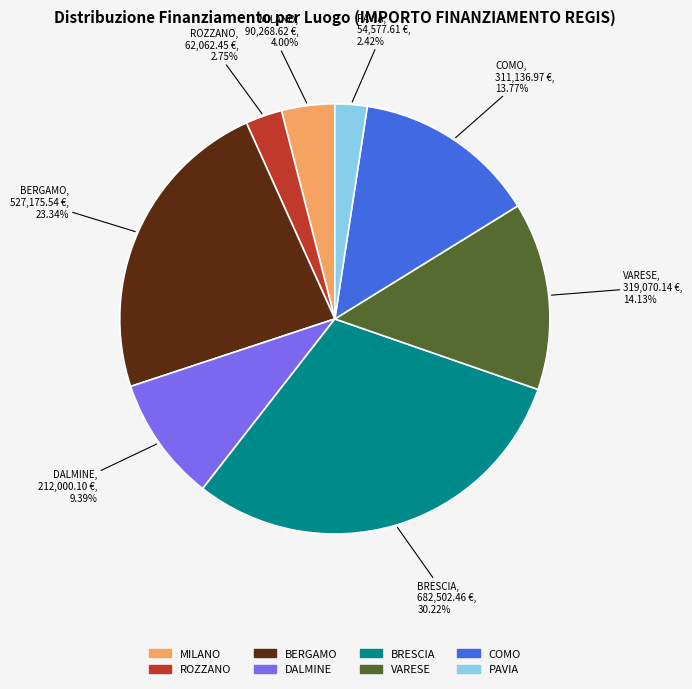

How many segments does this pie chart have?

8